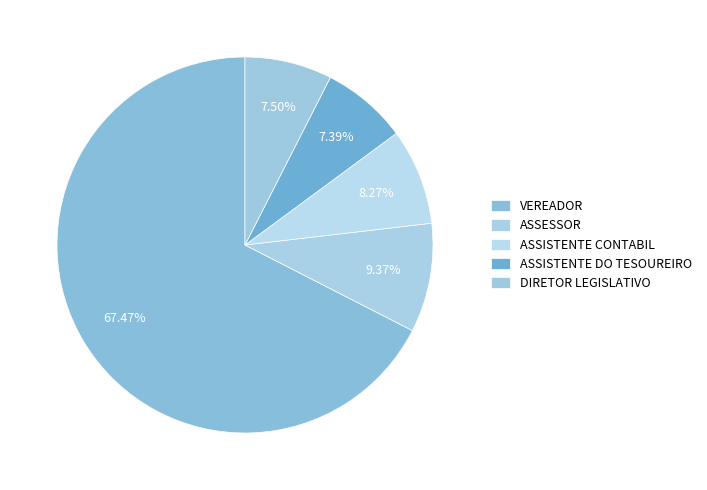

Which category has the smallest portion of the pie?

ASSISTENTE DO TESOUREIRO